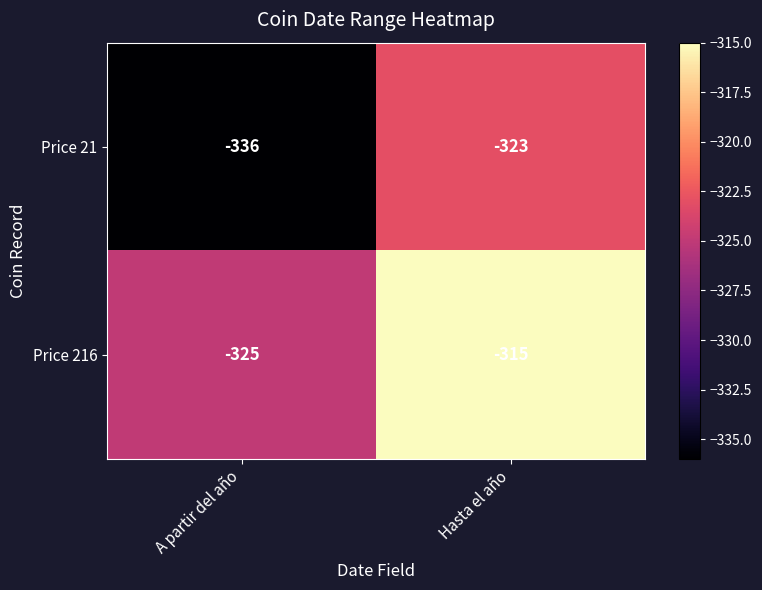

What is the difference between the maximum and minimum values in the Price 216 series?

10